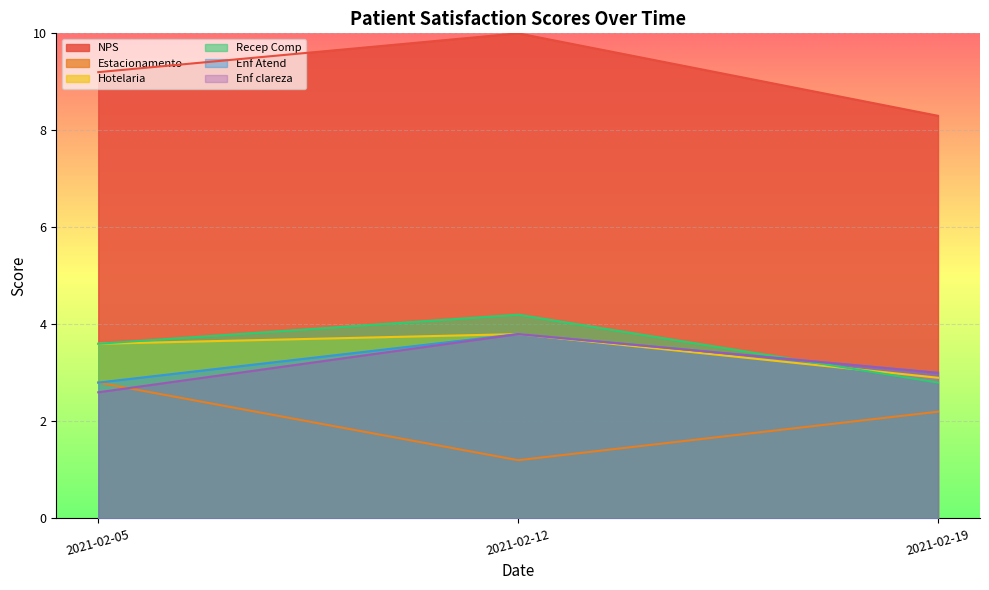

Between 2021-02-05 and 2021-02-19, which series saw the biggest shift?

NPS